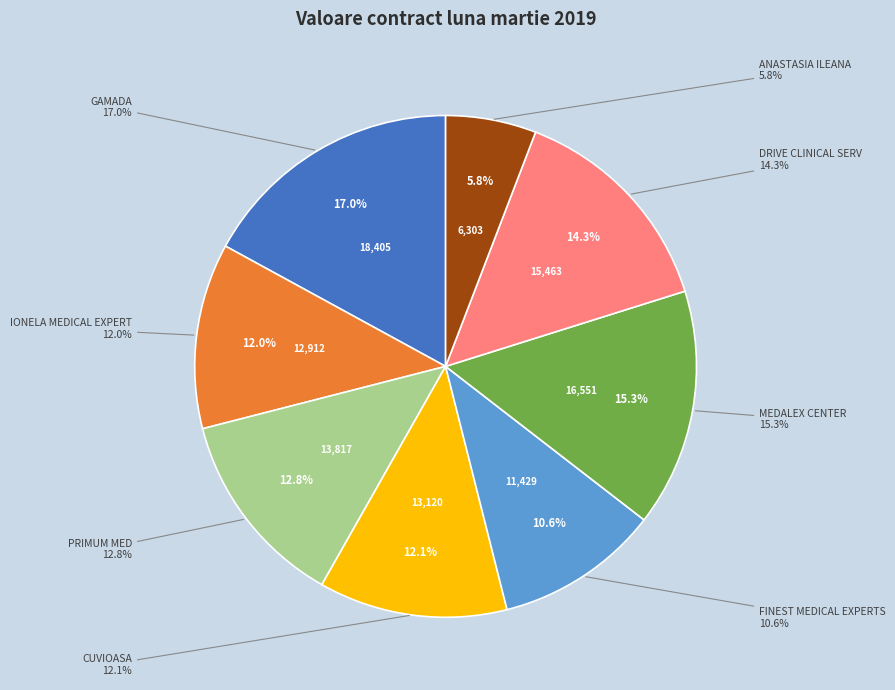

Count the number of slices in the pie.

8